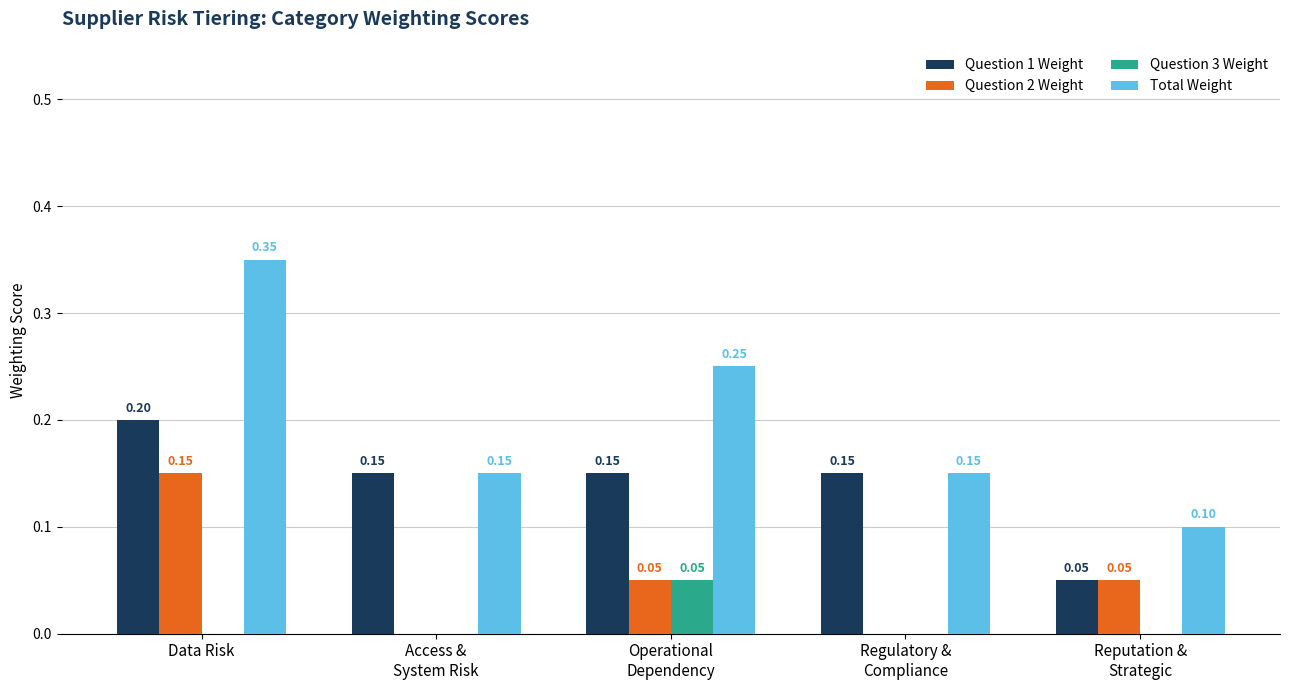

How many distinct data groups are displayed?

4